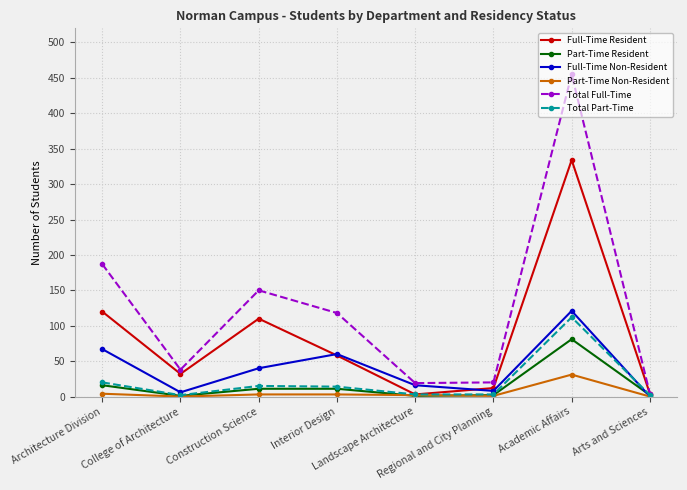

In Full-Time Non-Resident, how many points are higher than both neighbors (excluding endpoints)?

2